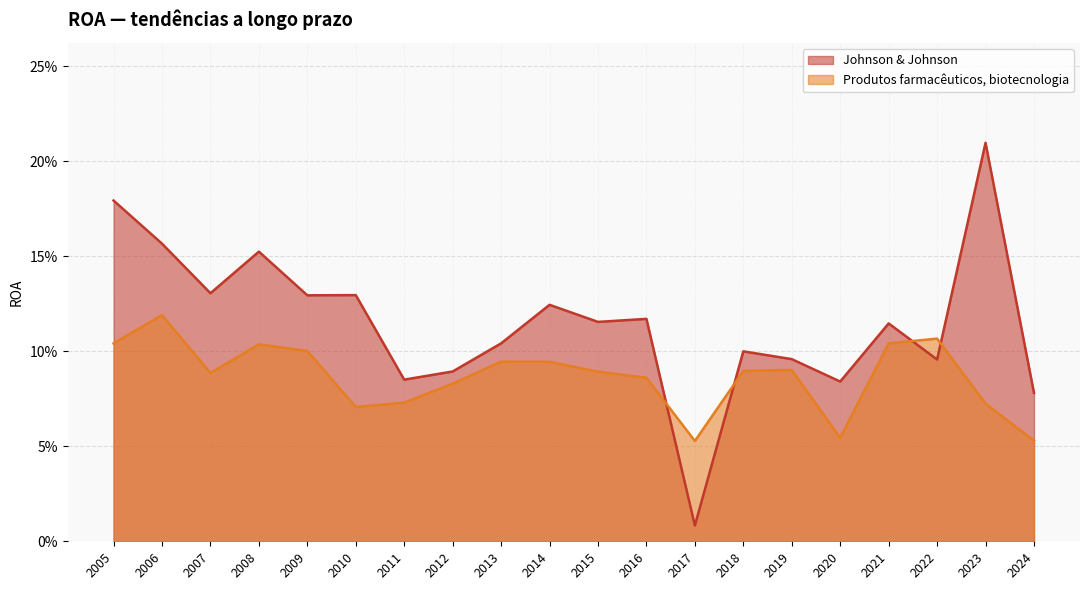

Which series has the largest total across all categories?

Johnson & Johnson